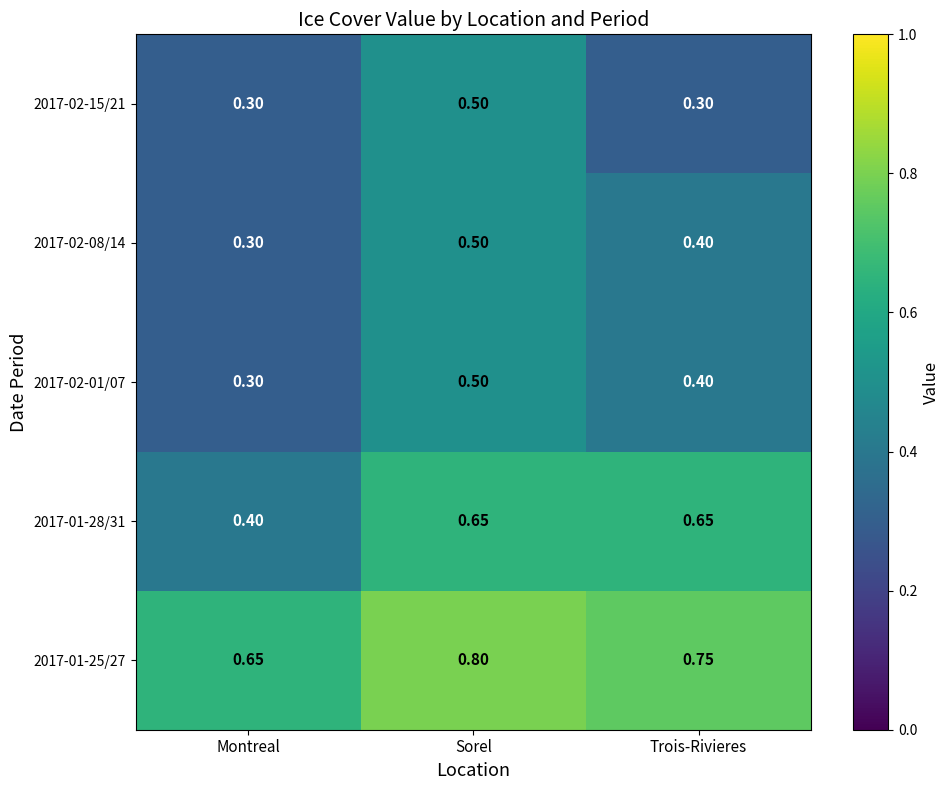

Rank the categories by 2017-02-01/07 value from lowest to highest.

Montreal, Trois-Rivieres, Sorel